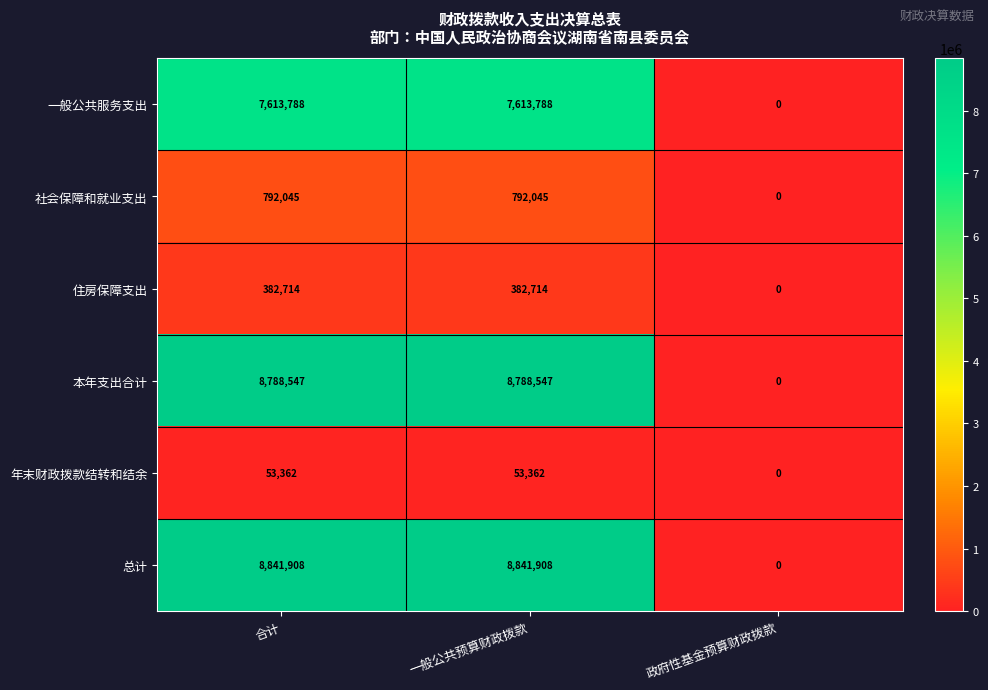

Is the value of 年末财政拨款结转和结余 at 一般公共预算财政拨款 greater than the value of 住房保障支出 at 合计?

No